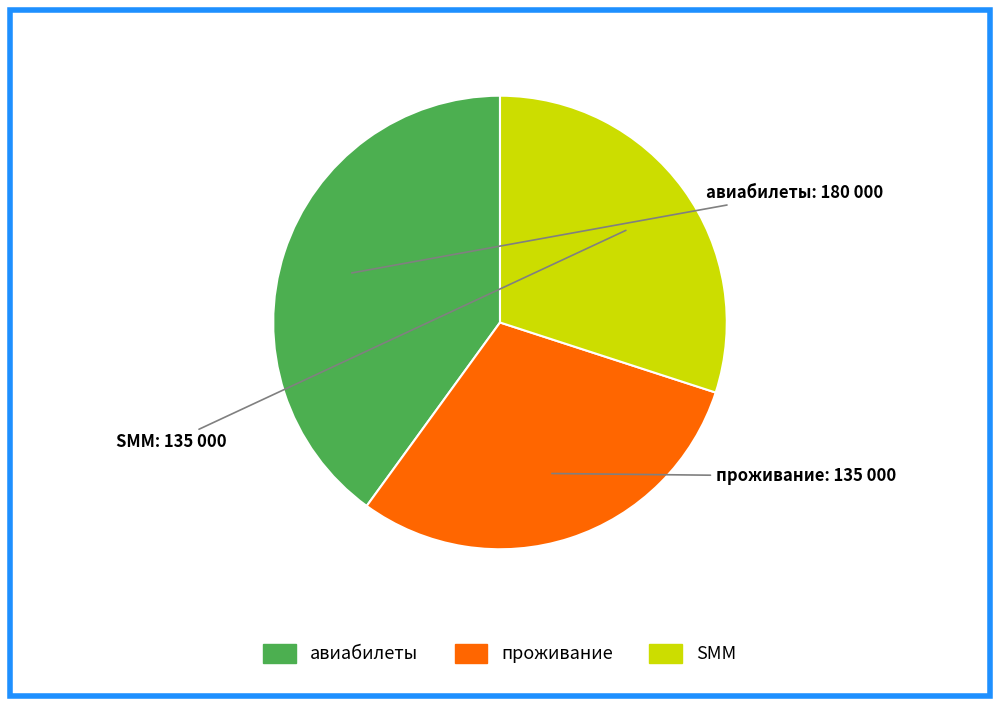

What is the largest slice in the pie chart?

авиабилеты